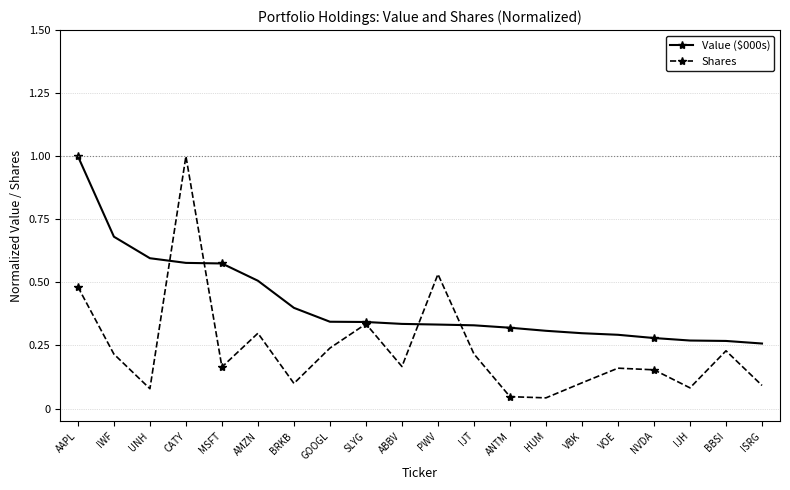

Which series has the widest spread of values?

Shares